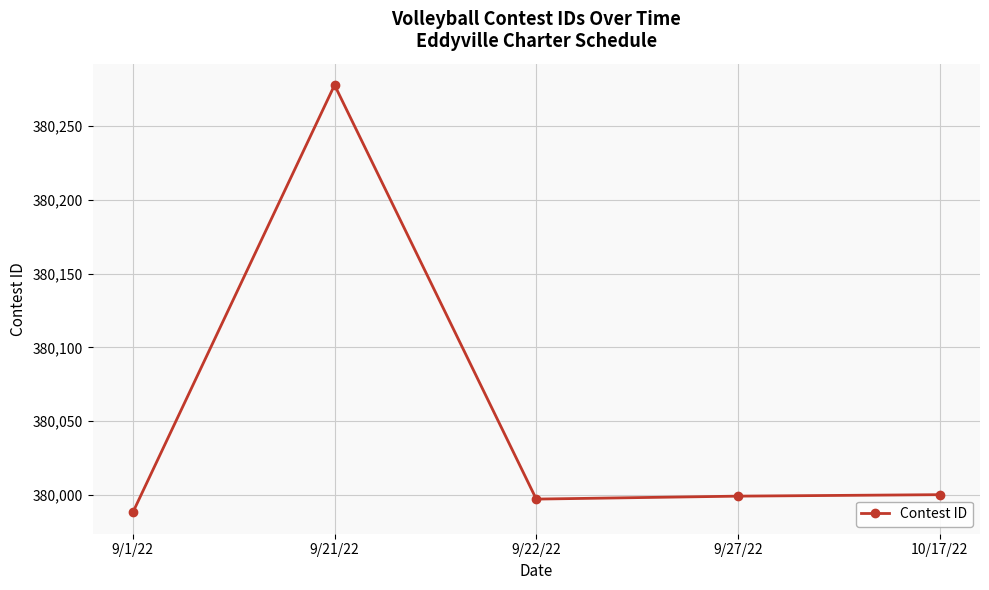

What is the ratio of the value at 9/21/22 to the value at 9/1/22?

1.0